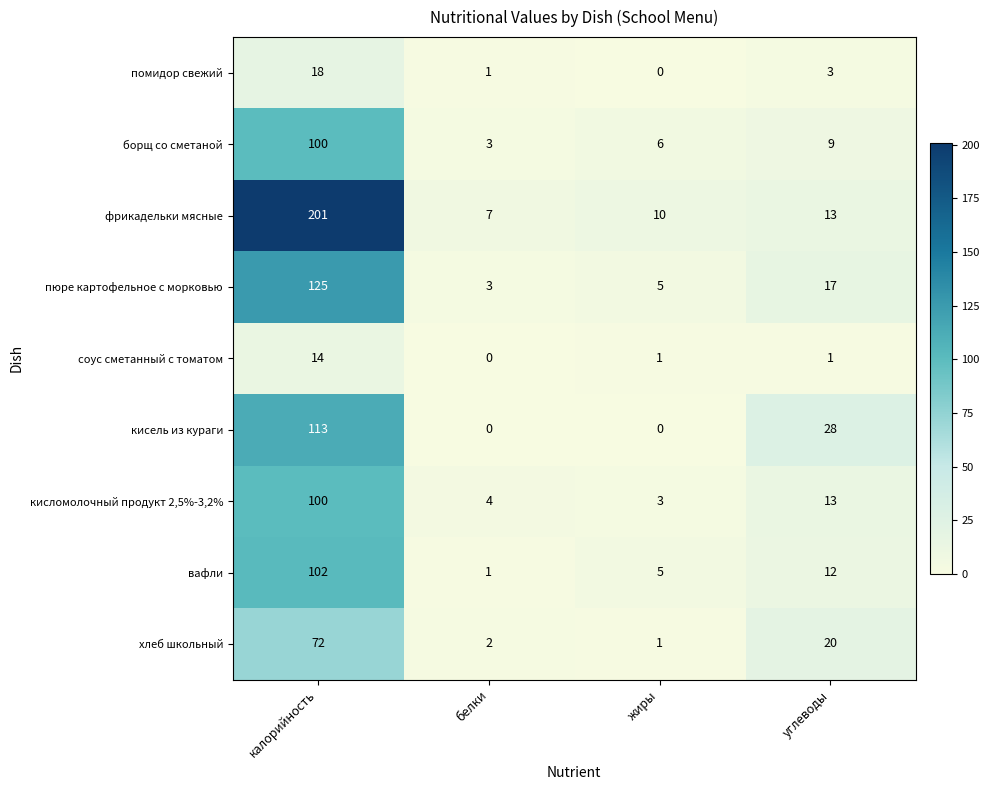

What is the average value of the пюре картофельное с морковью series?

38